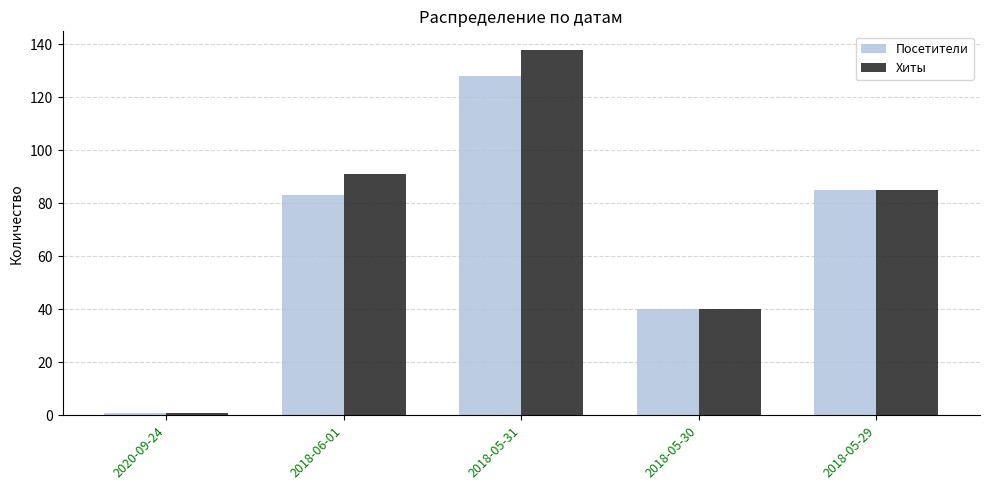

How many groups of bars are there?

5